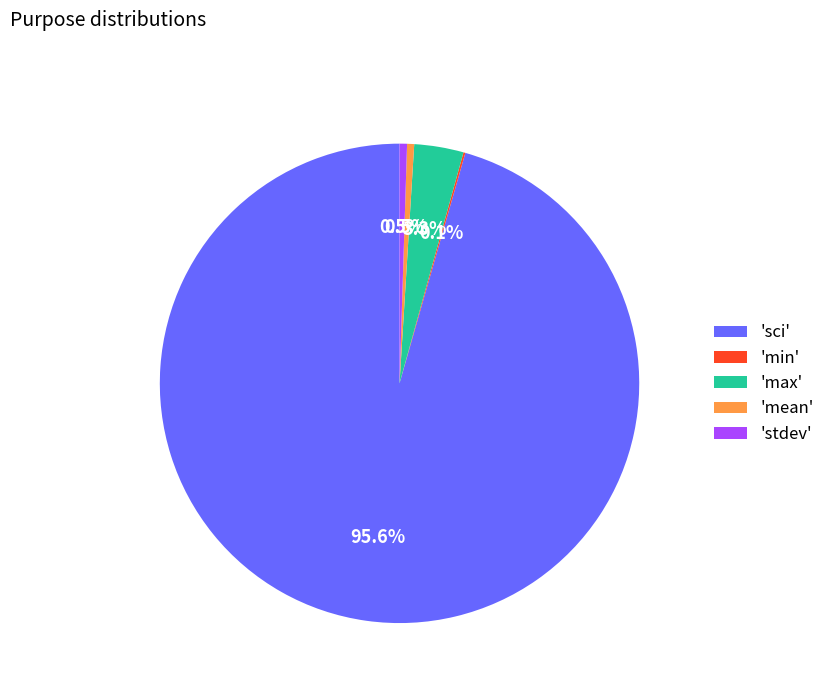

What portion of the pie excludes 'mean'?

99.5%